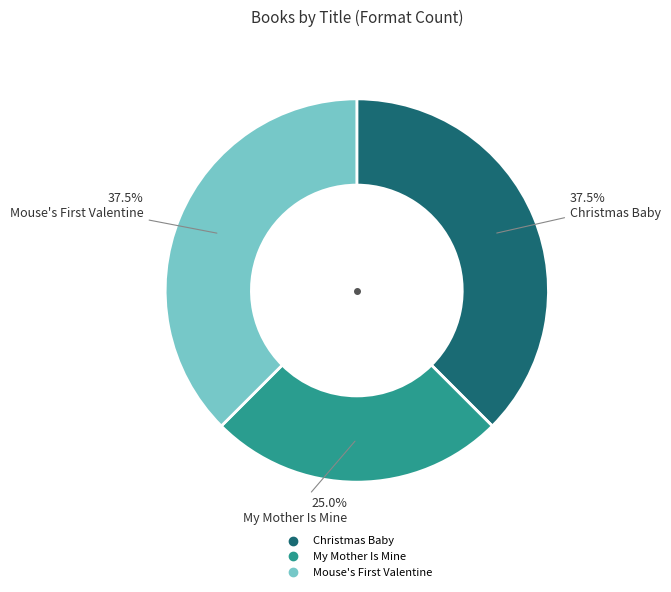

To the nearest percent, what is the average slice percentage?

33%